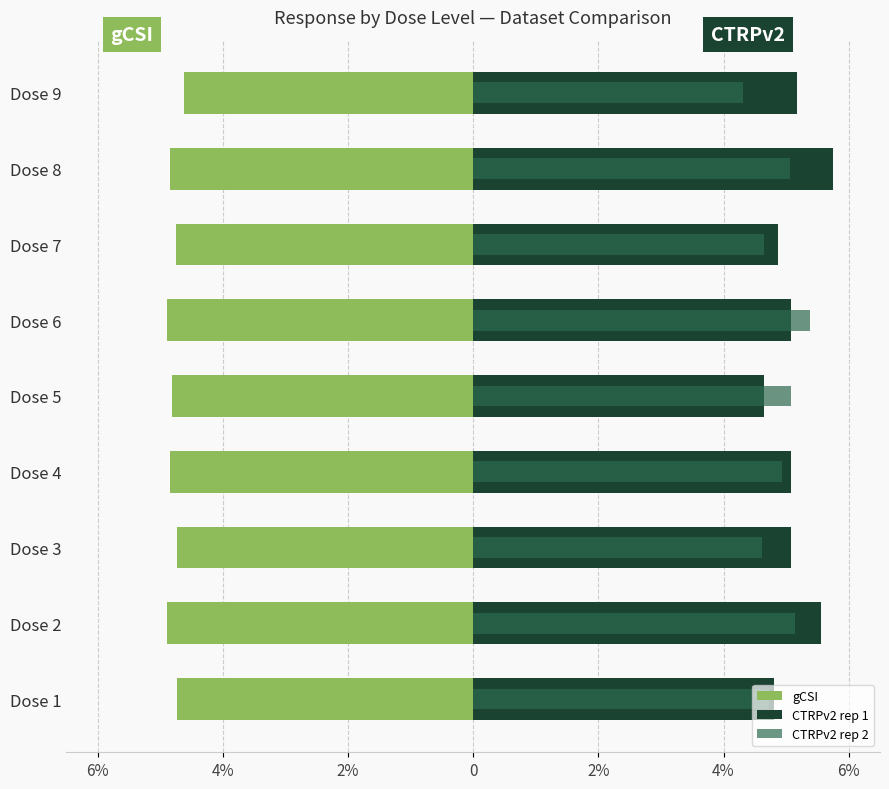

Which has a higher value, Dose 4 or Dose 3?

Dose 3